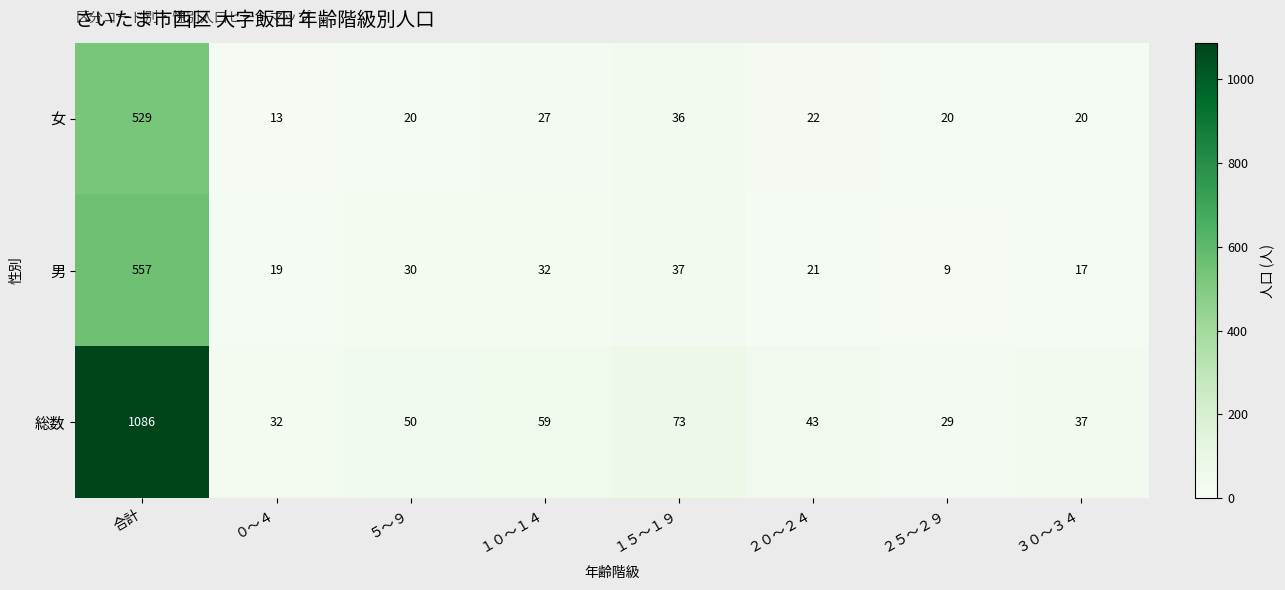

Count the number of data series in this chart.

3